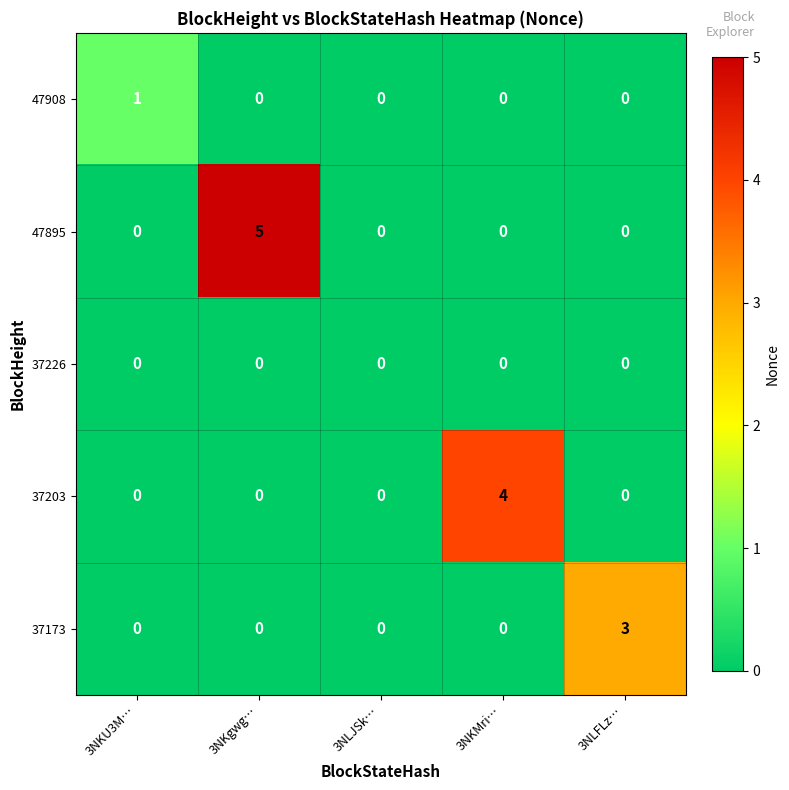

Between 3NKU3M… and 3NKgwg…, which series saw the biggest shift?

47895